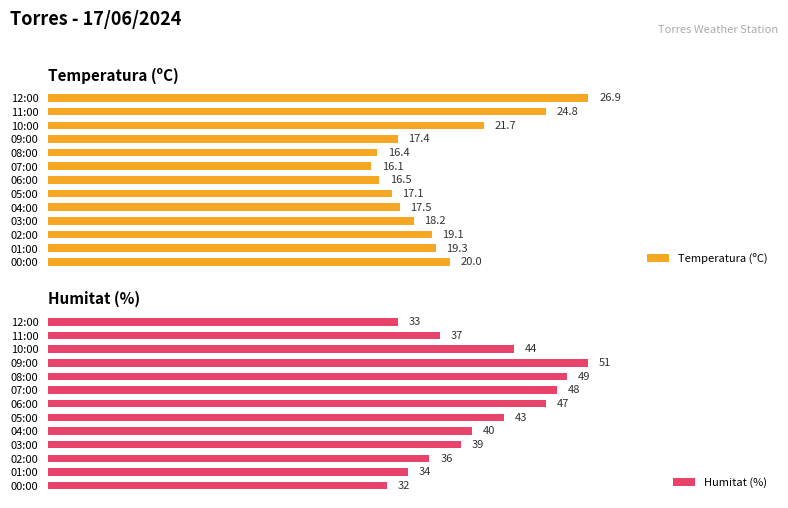

Reading left to right, extract all data points from this chart.

Temperatura (ºC): 26.9	24.8	21.7	17.4	16.4	16.1	16.5	17.1	17.5	18.2	19.1	19.3	20.0
Humitat (%): 33.0	37.0	44.0	51.0	49.0	48.0	47.0	43.0	40.0	39.0	36.0	34.0	32.0